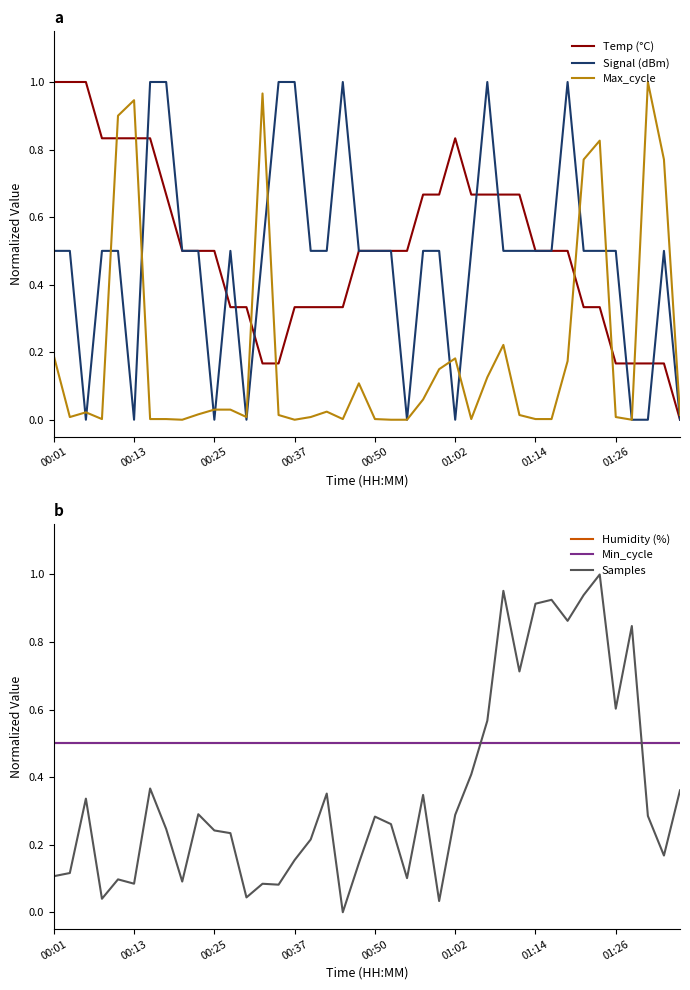

In Temp (°C), how many points are higher than both neighbors (excluding endpoints)?

1